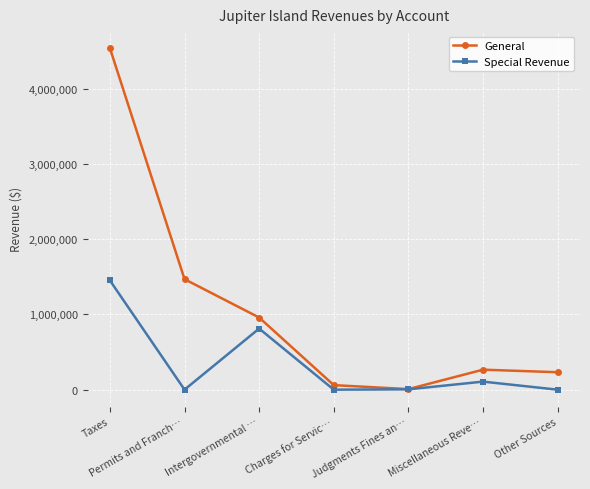

Does the chart have visible grid lines?

Yes